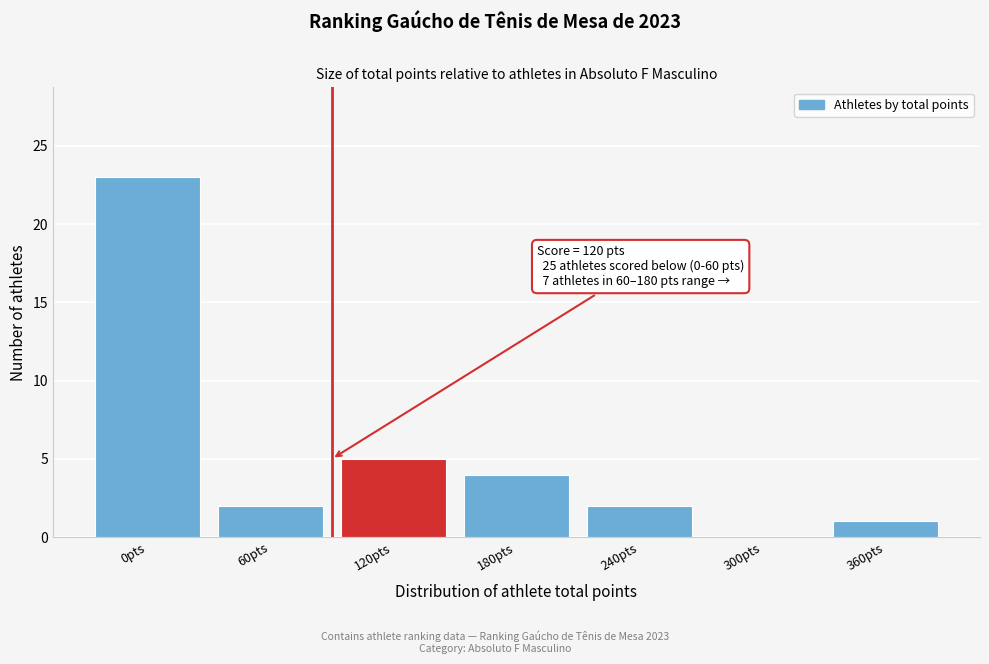

Reading right to left, what are all the values shown in this chart?

360pts=1	300pts=0	240pts=2	180pts=4	120pts=5	60pts=2	0pts=23